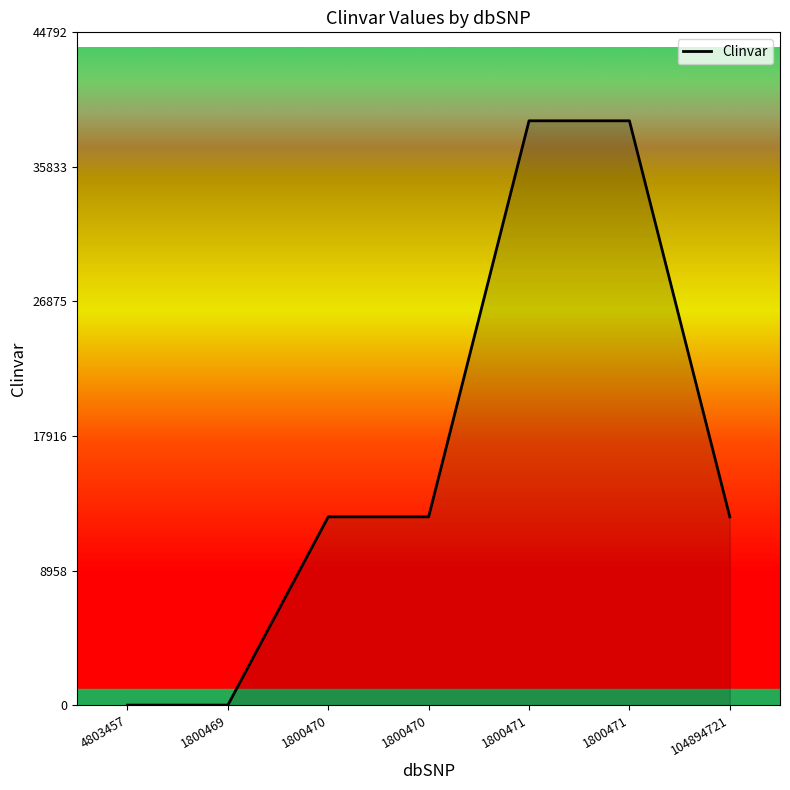

What is the difference between the maximum and minimum values?

38902